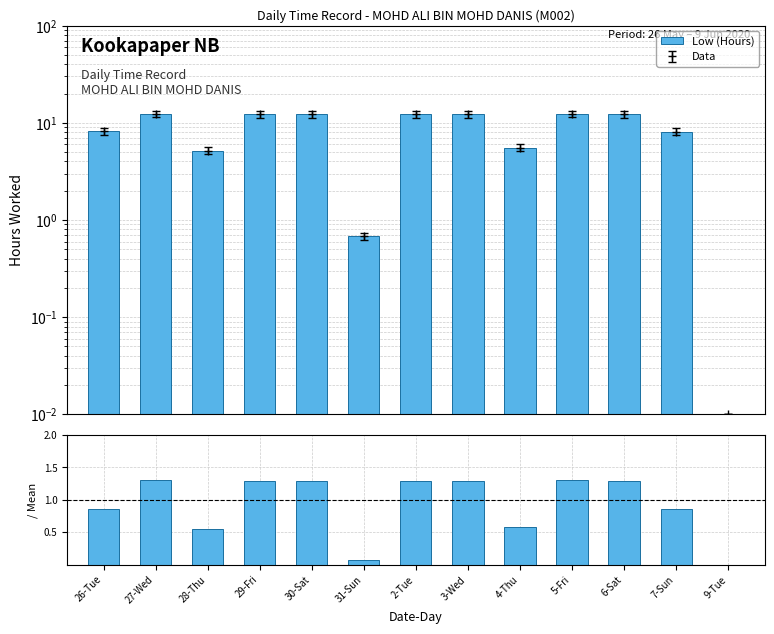

What is the change in value from 27-Wed to 9-Tue?

-1.3